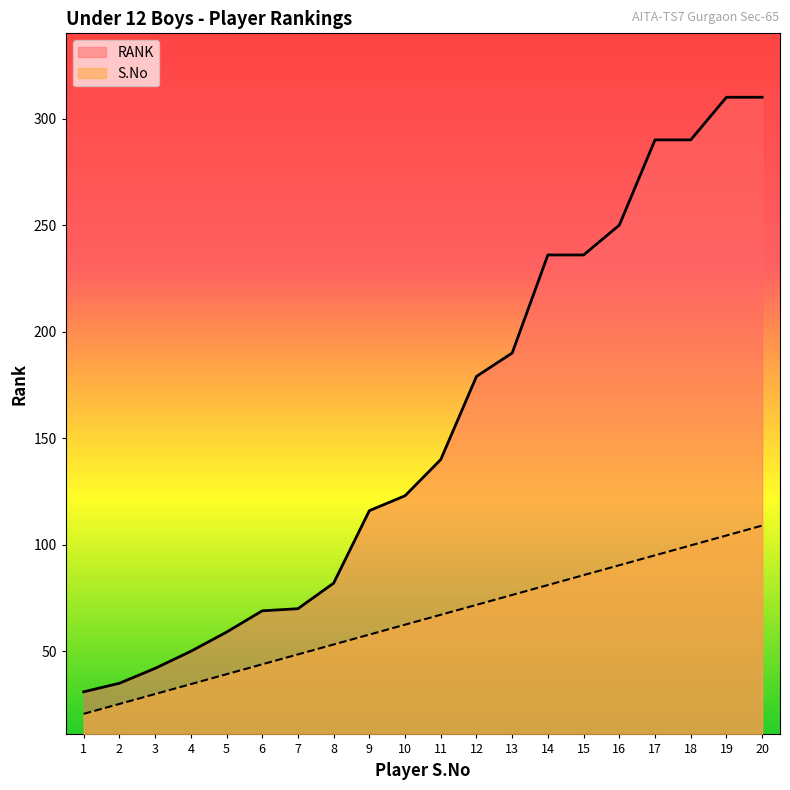

What value does the RANK series have at 10?

123.0